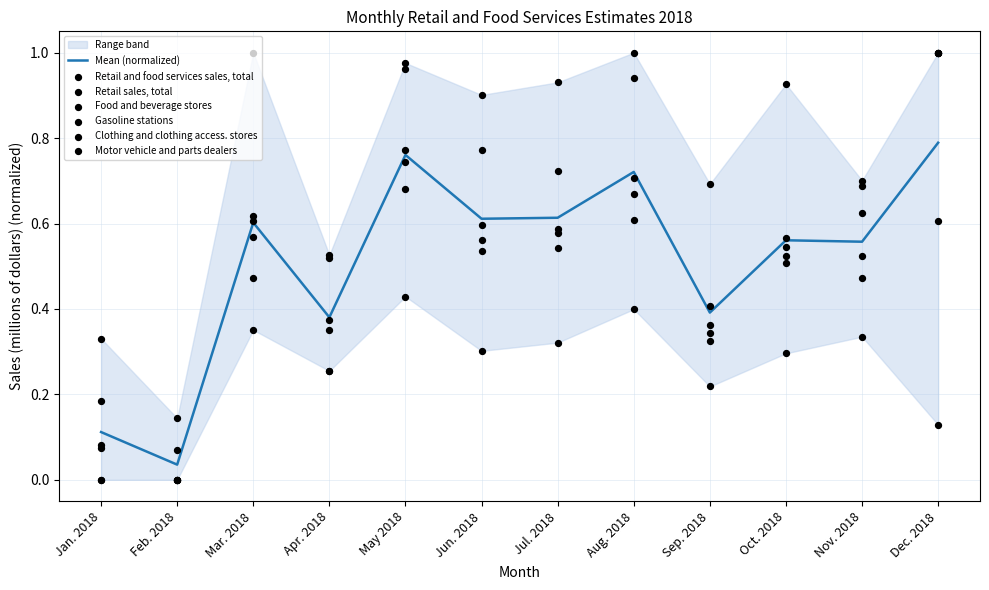

At which category is the sum across all series the highest?

Dec. 2018